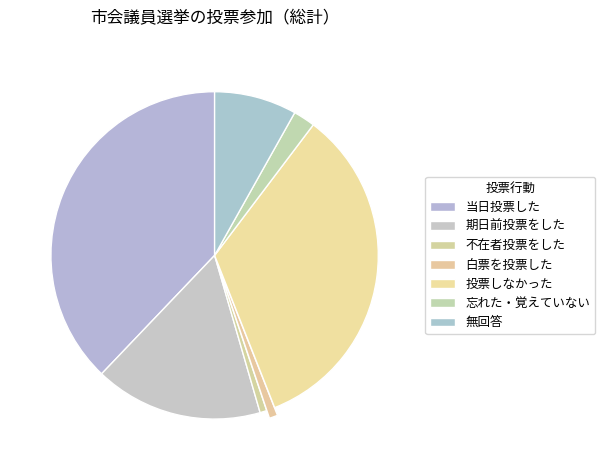

What is the change in value from 忘れた・覚えていない to 無回答?

+36